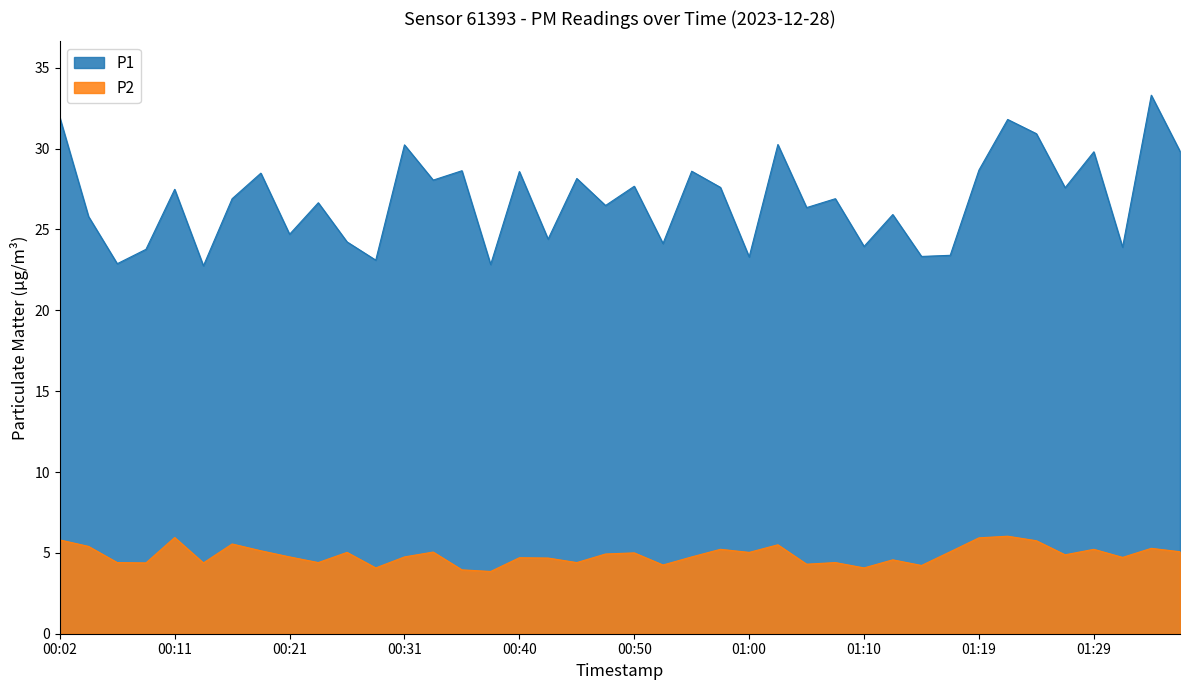

Is it true that P2 equals 9.0 at 01:34?

False